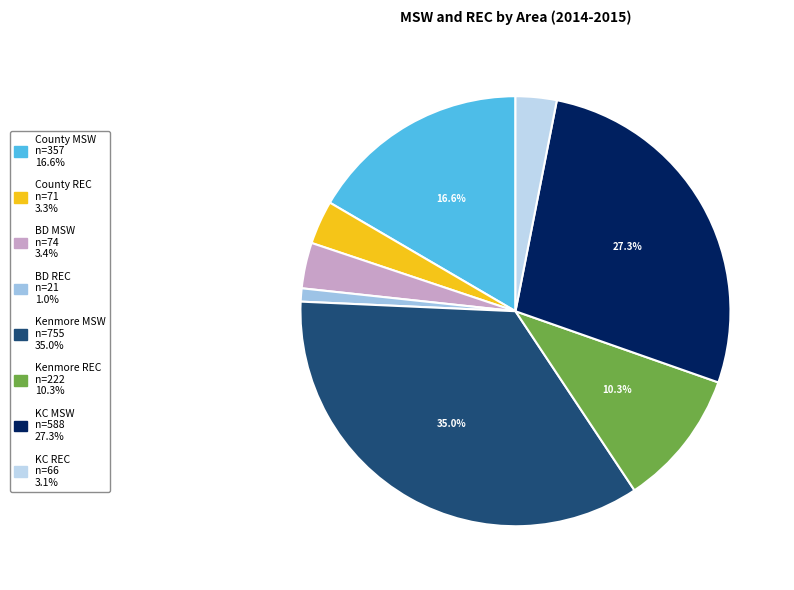

What percentage do Kenmore MSW and County REC together represent?

38.3%